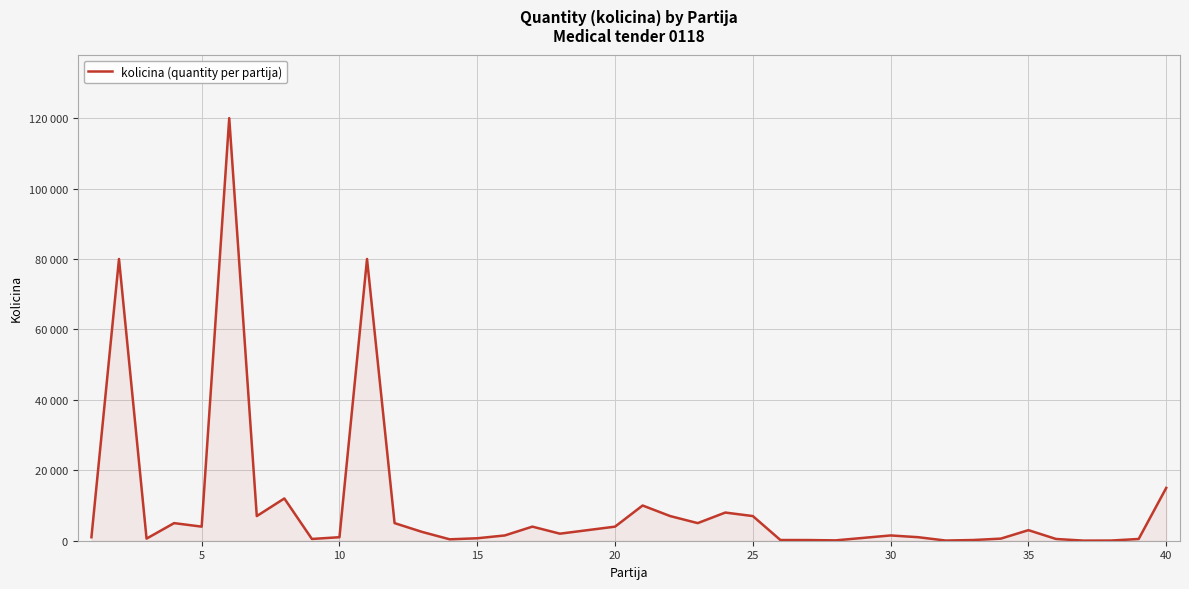

True or false: there are more than 0 points higher than both neighbors.

True